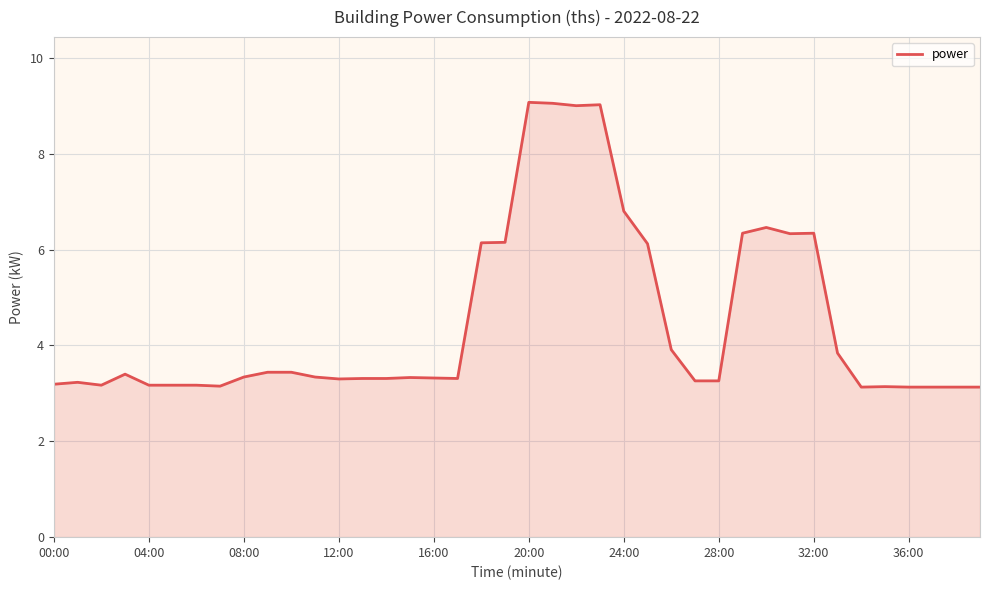

What is the difference between the maximum and minimum values?

5.9